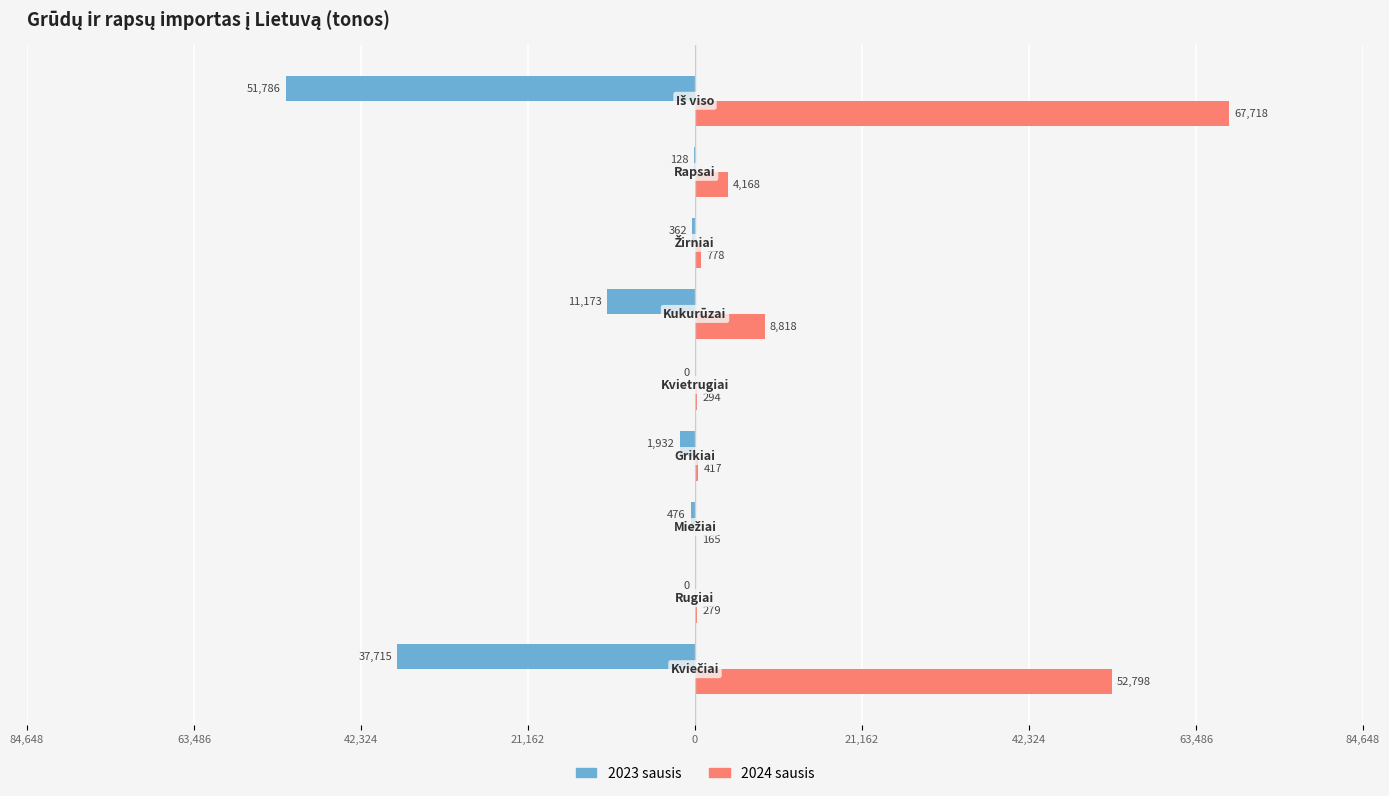

Reading left to right, transcribe all the data shown in this chart.

2023 sausis: -37715.3	0.0	-475.9	-1932.1	0.0	-11173.3	-361.6	-127.6	-51785.7
2024 sausis: 52798.0	279.4	165.2	416.9	293.6	8818.4	778.1	4168.4	67718.1